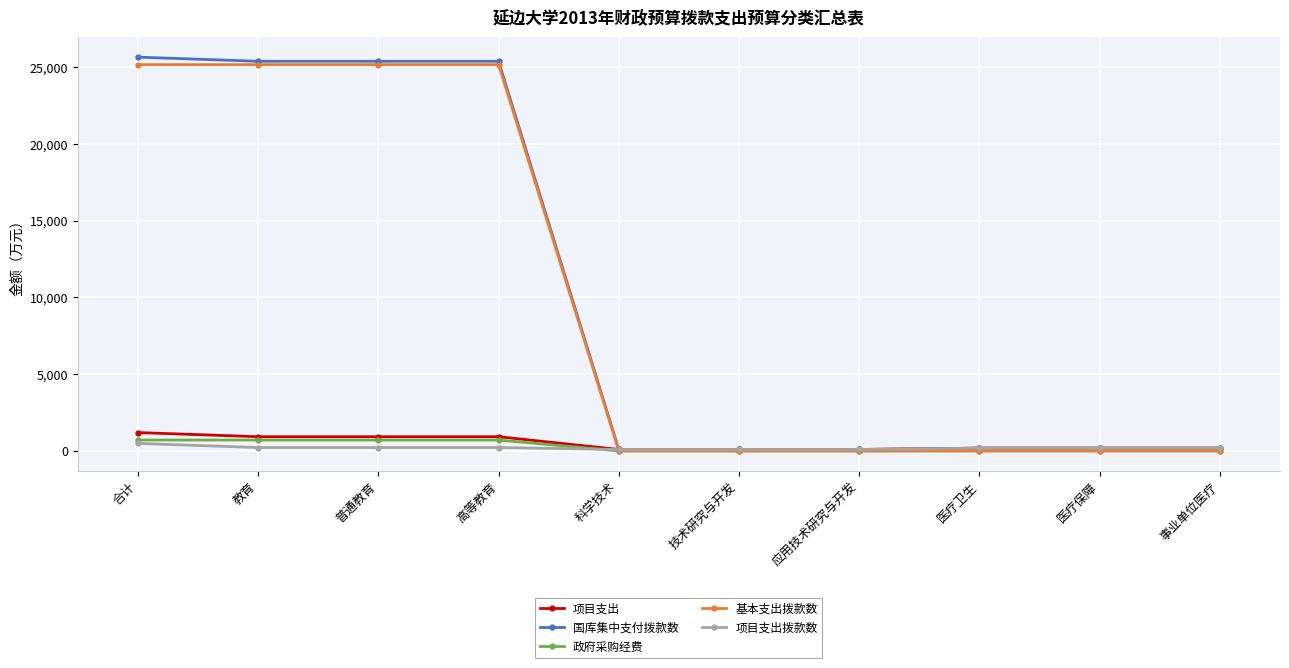

What is the sum of all 基本支出拨款数 values?

100616.1